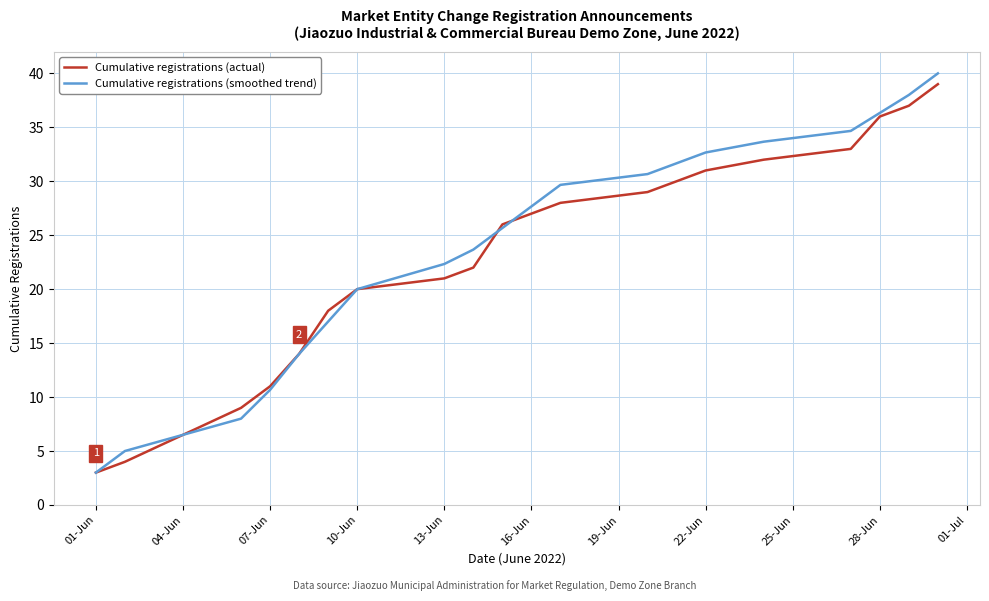

Which series has the widest spread of values?

Cumulative registrations (smoothed trend)